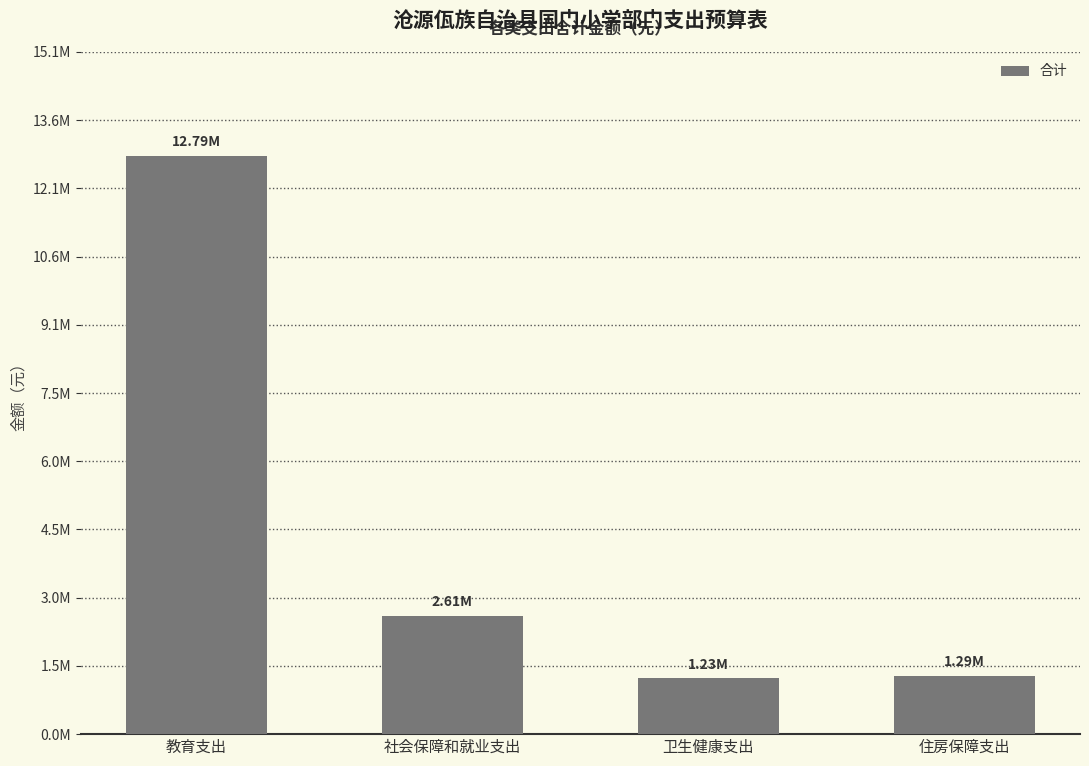

Reading right to left, transcribe all the data shown in this chart.

1292321.6	1231565.5	2614587.5	12793384.7